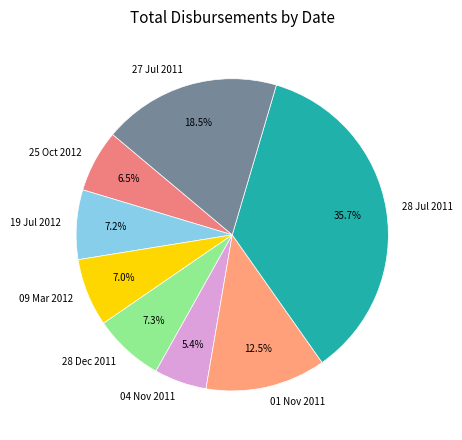

To the nearest percent, what is the combined percentage of 28 Jul 2011 and 01 Nov 2011?

48%